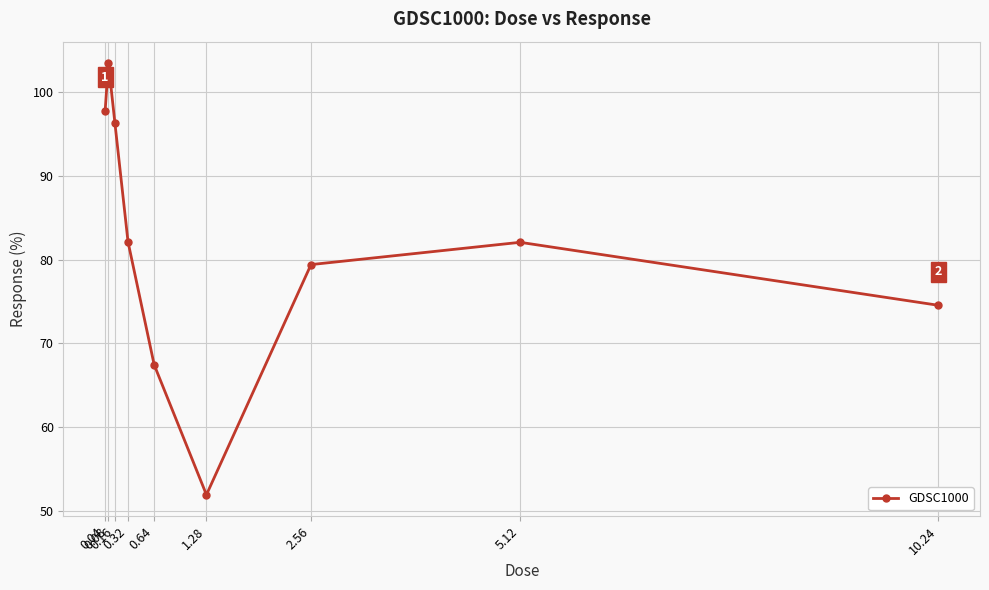

How many points are lower than both their immediate neighbors (excluding endpoints)?

1